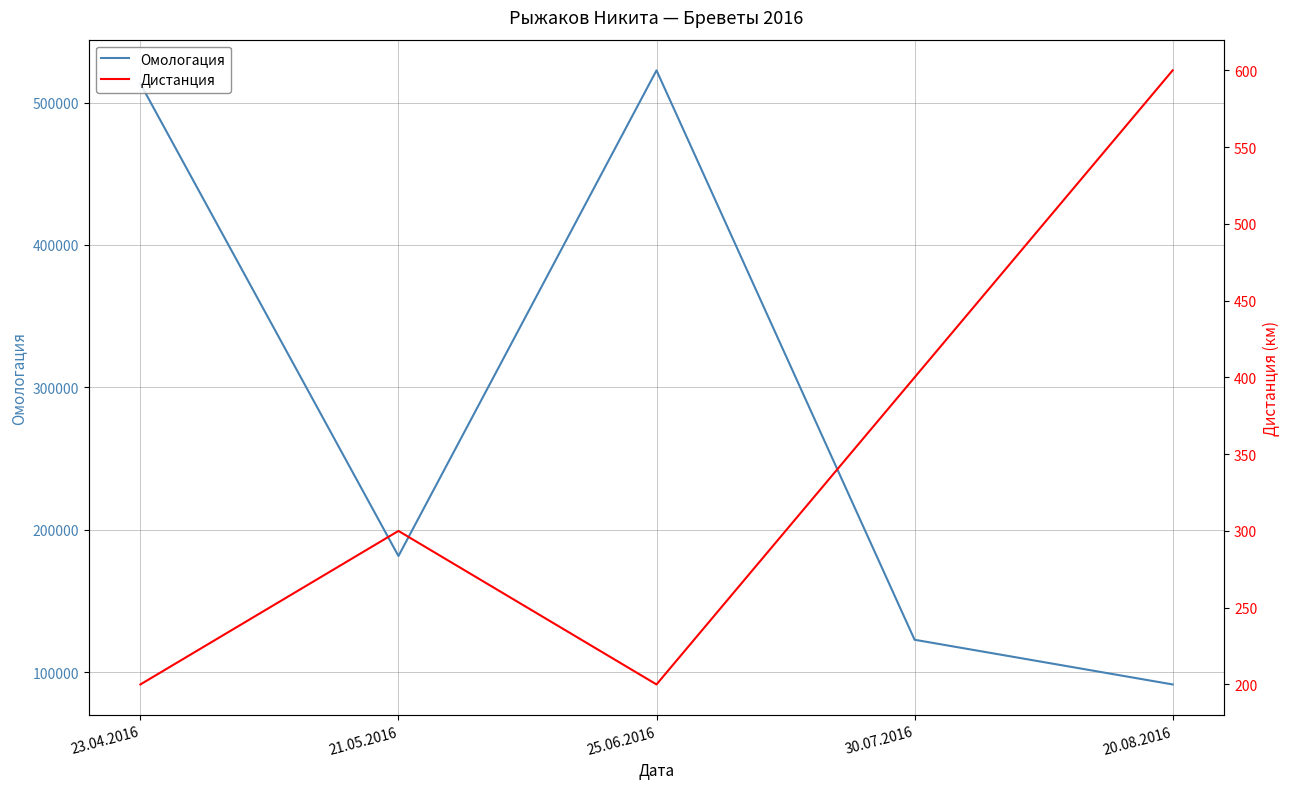

At which label does Омологация reach its minimum?

20.08.2016